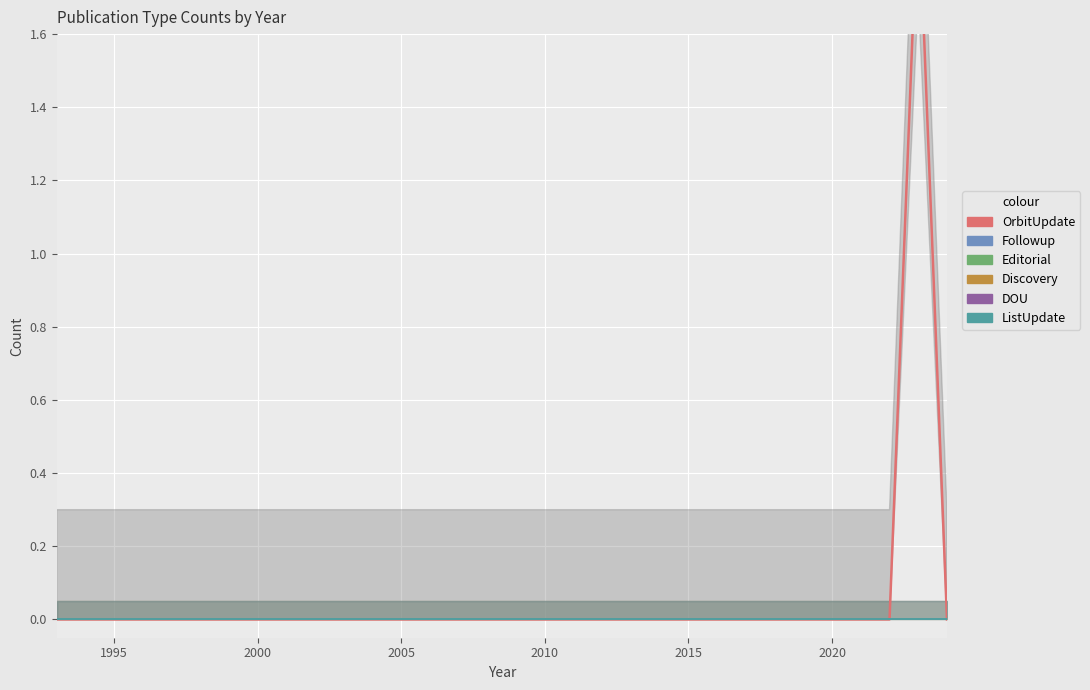

Reading left to right, transcribe all the data shown in this chart.

OrbitUpdate + Followup: 0	0	0	0	0	0	0	0	0	0	0	0	0	0	0	0	0	0	0	0	0	0	0	0	0	0	0	0	0	0	2	0
Editorial: 0	0	0	0	0	0	0	0	0	0	0	0	0	0	0	0	0	0	0	0	0	0	0	0	0	0	0	0	0	0	0	0
Discovery: 0	0	0	0	0	0	0	0	0	0	0	0	0	0	0	0	0	0	0	0	0	0	0	0	0	0	0	0	0	0	0	0
DOU: 0	0	0	0	0	0	0	0	0	0	0	0	0	0	0	0	0	0	0	0	0	0	0	0	0	0	0	0	0	0	0	0
ListUpdate: 0	0	0	0	0	0	0	0	0	0	0	0	0	0	0	0	0	0	0	0	0	0	0	0	0	0	0	0	0	0	0	0